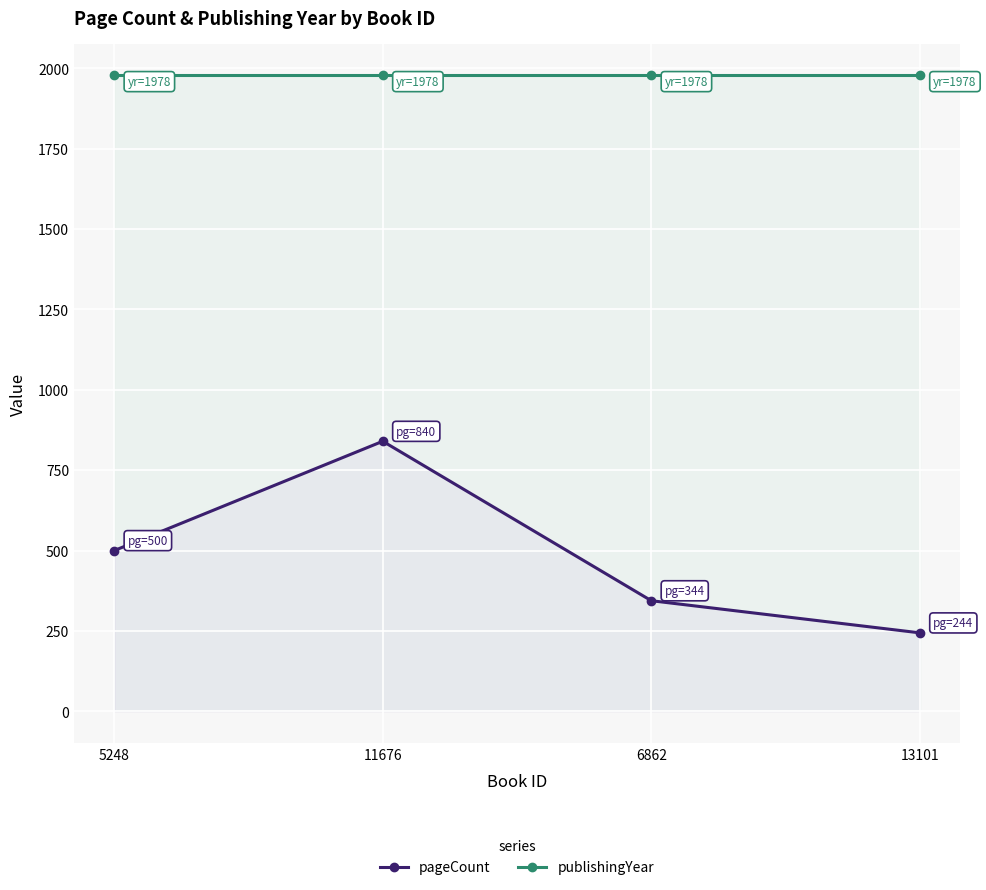

What is the label of the 2nd point from the right?

6862